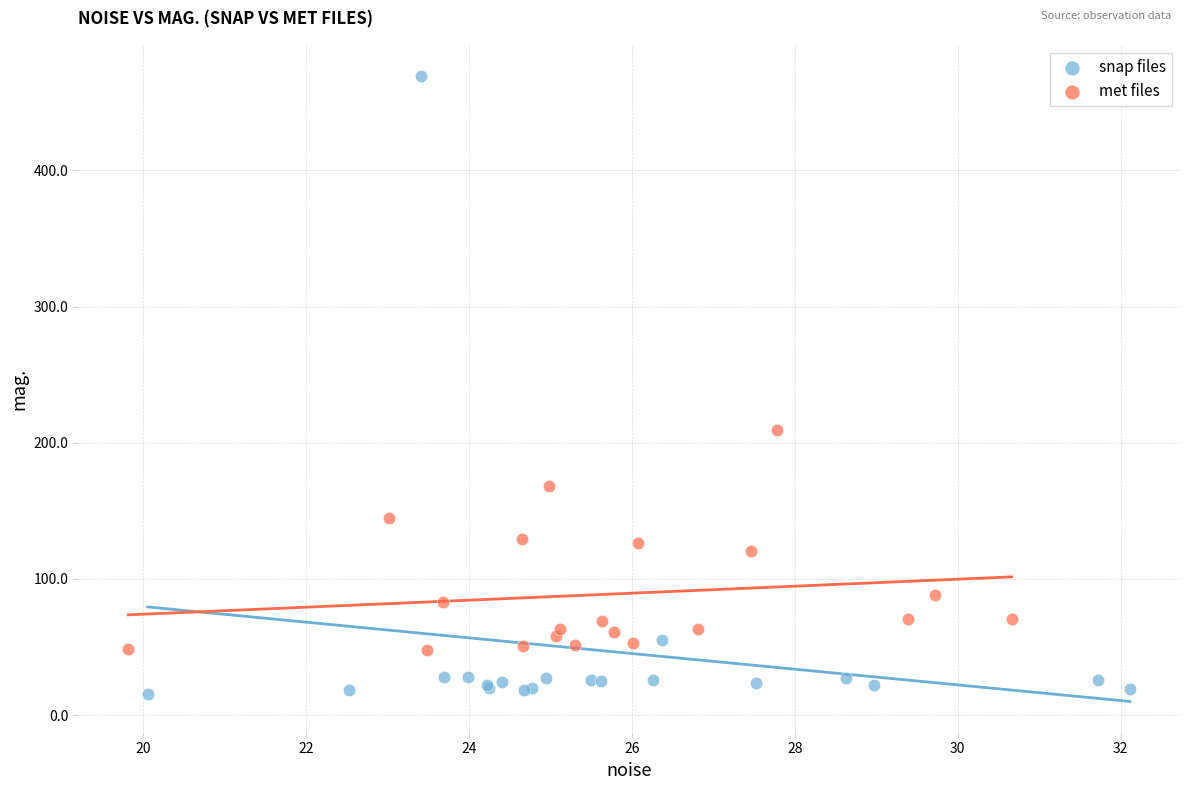

Which series contains the highest Y value?

snap files